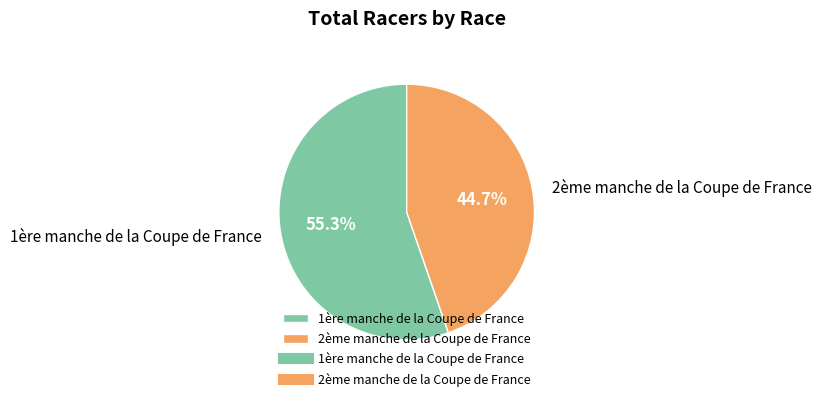

To the nearest percent, what is the combined percentage of 1ère manche de la Coupe de France and 2ème manche de la Coupe de France?

100%